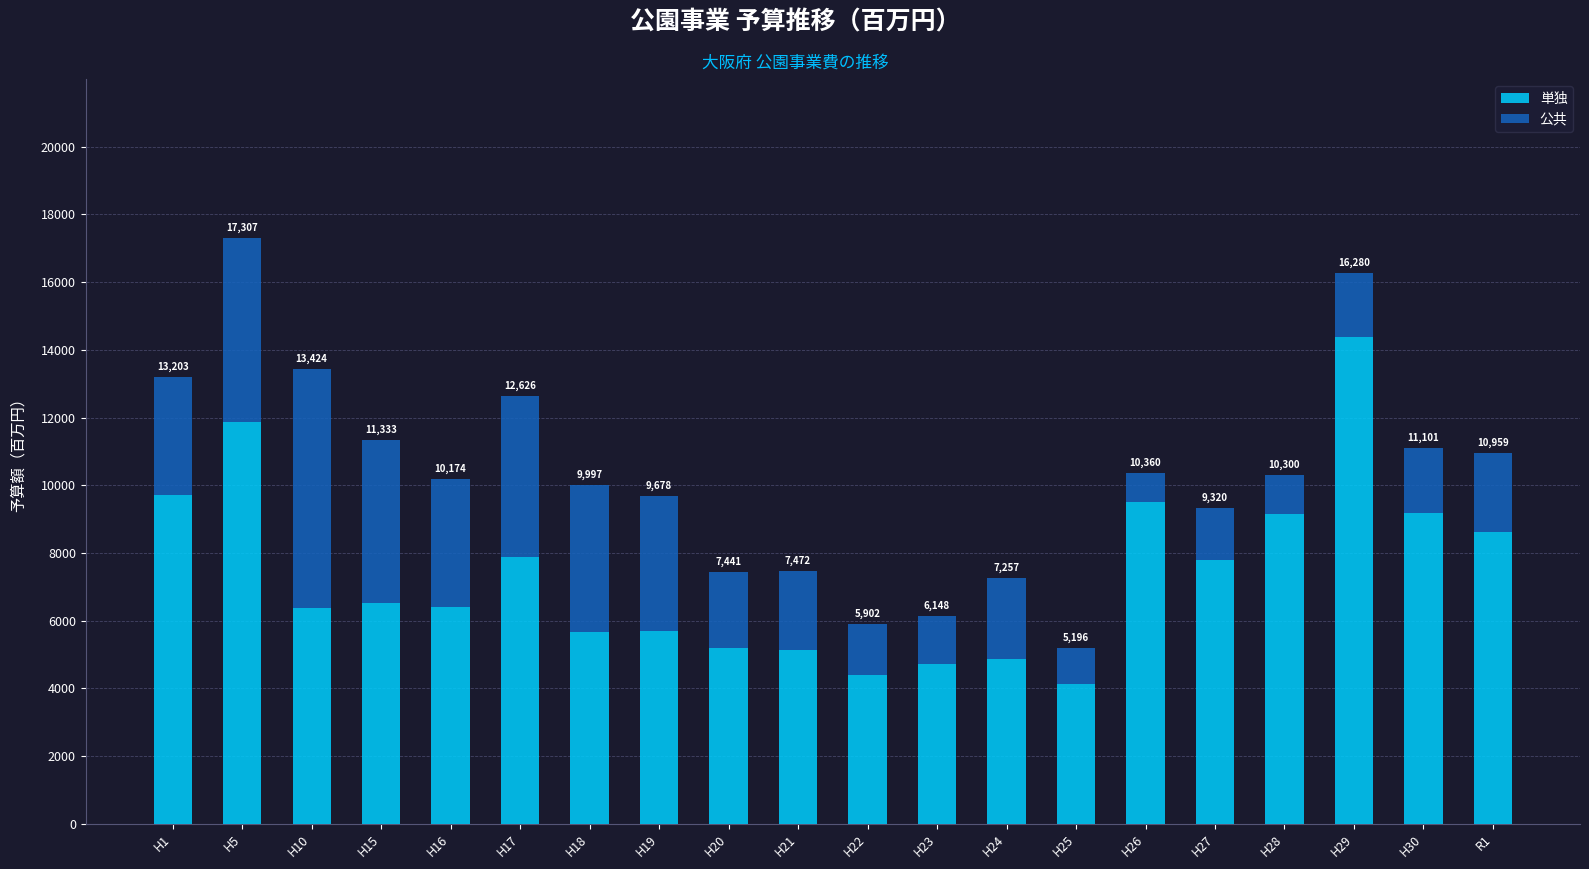

Which has a higher value, H17 or H1?

H1